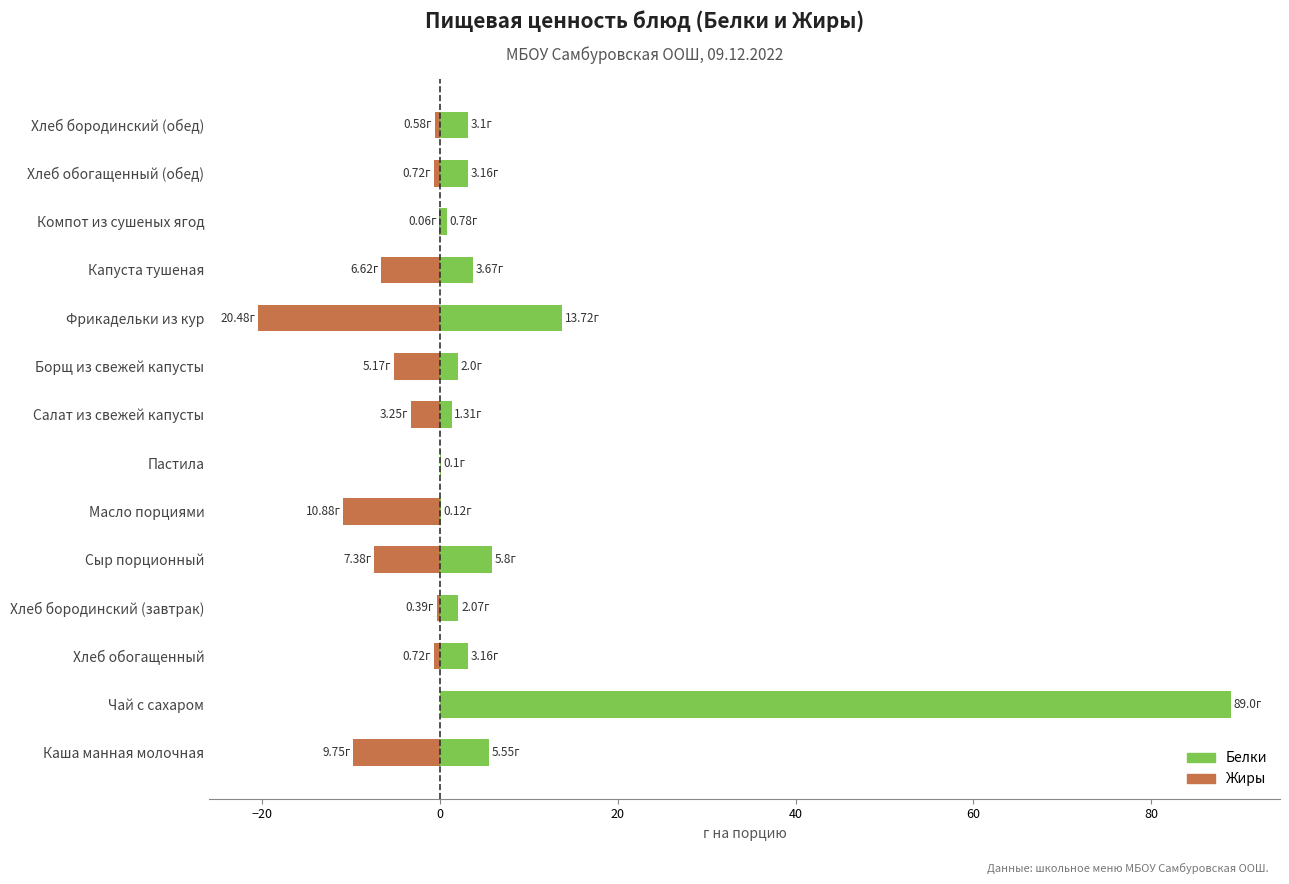

How many bars are there in total?

28